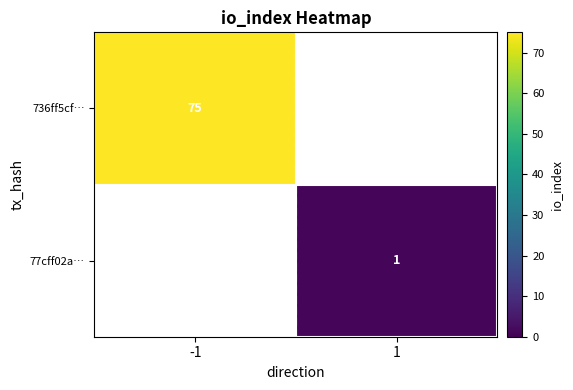

At which category does the chart reach its peak across all series?

-1